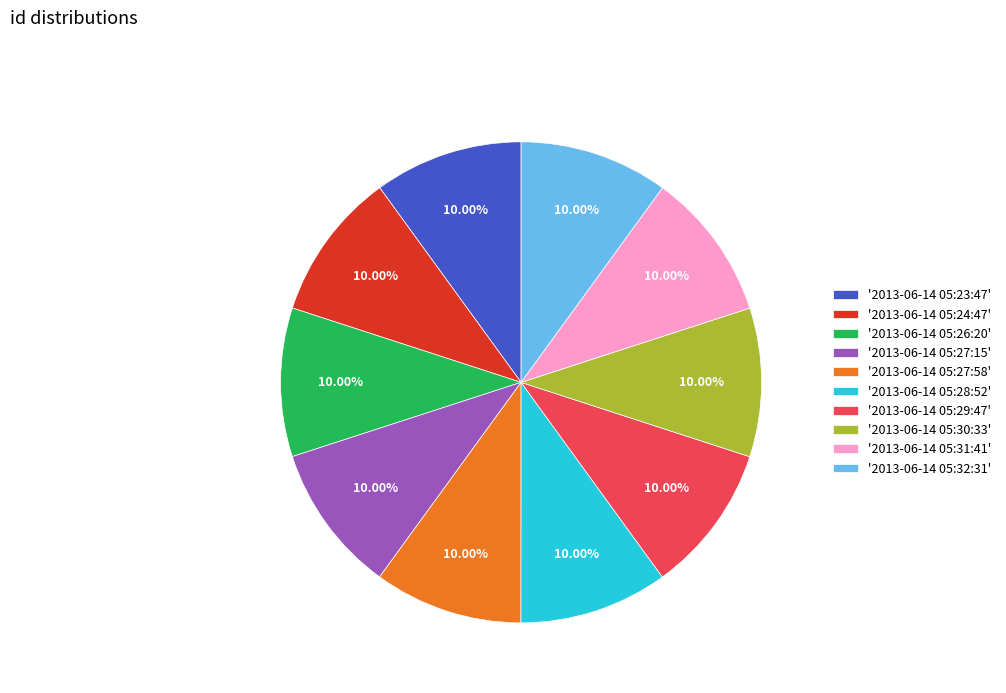

Combined, do '2013-06-14 05:30:33' and '2013-06-14 05:31:41' account for over 50%?

No